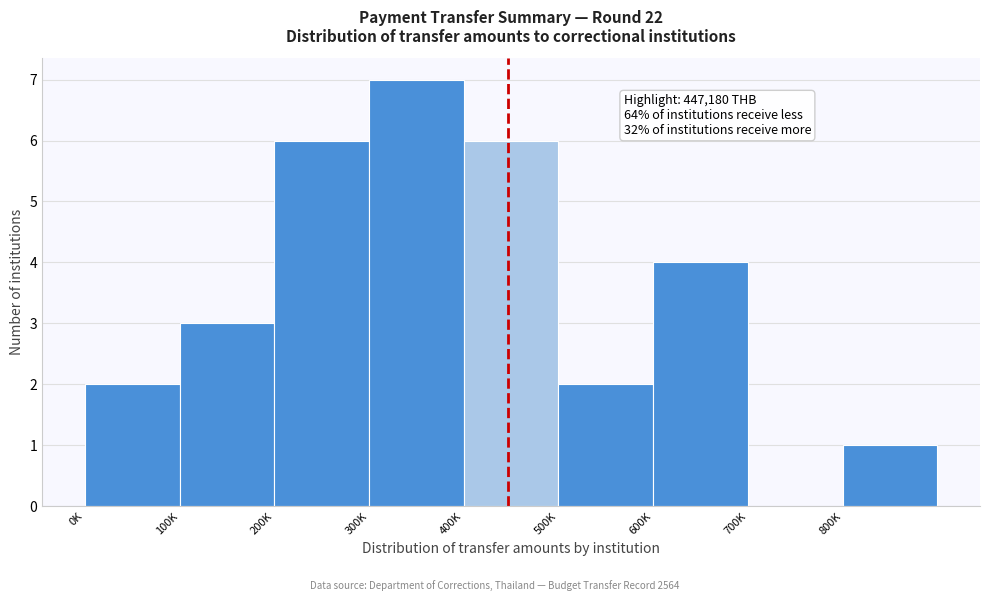

Reading left to right, transcribe all the data shown in this chart.

0K=2	100K=3	200K=6	300K=7	400K=6	500K=2	600K=4	700K=0	800K=1